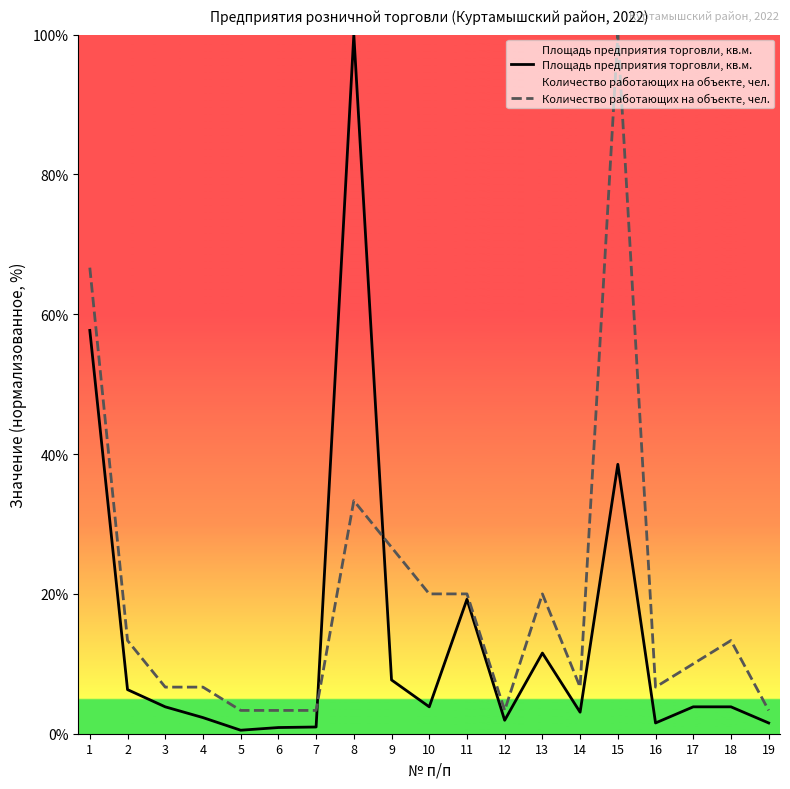

What is the greatest value displayed?

100.0